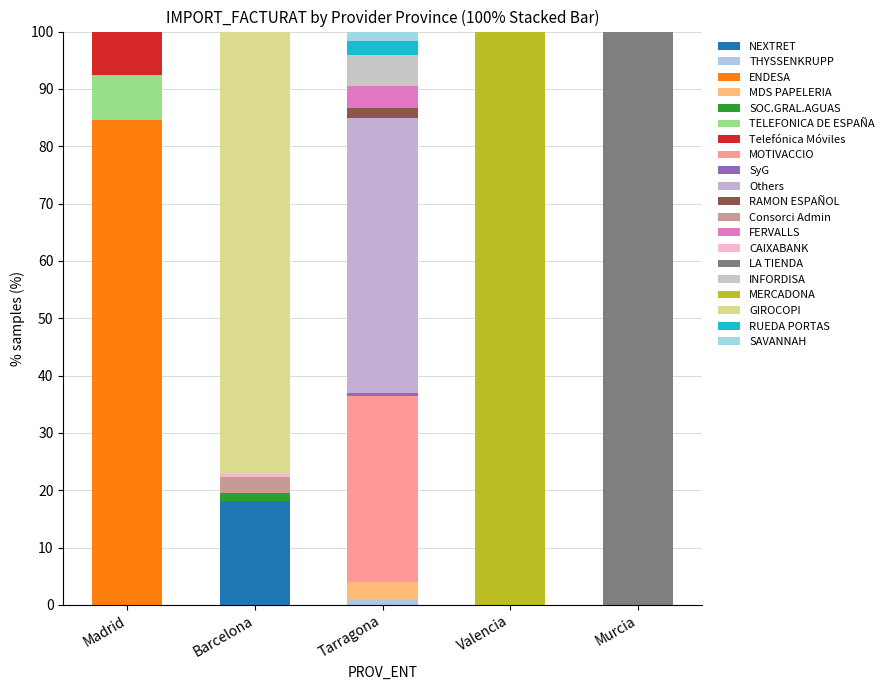

Count the number of categories in the chart.

5